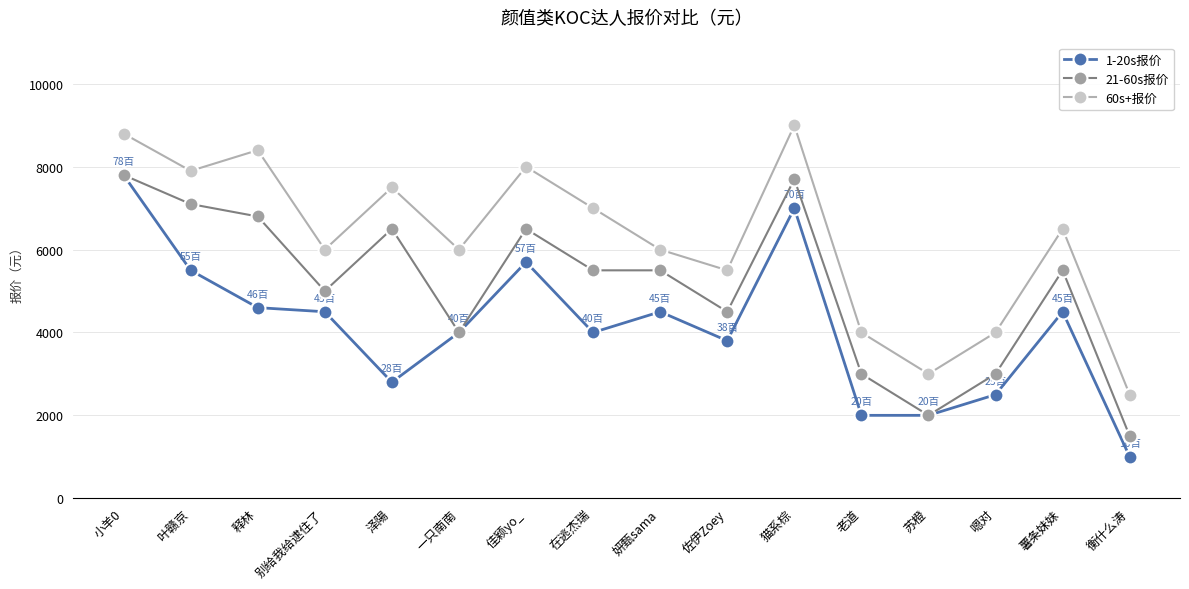

What is the average value of the 21-60s报价 series?

5119